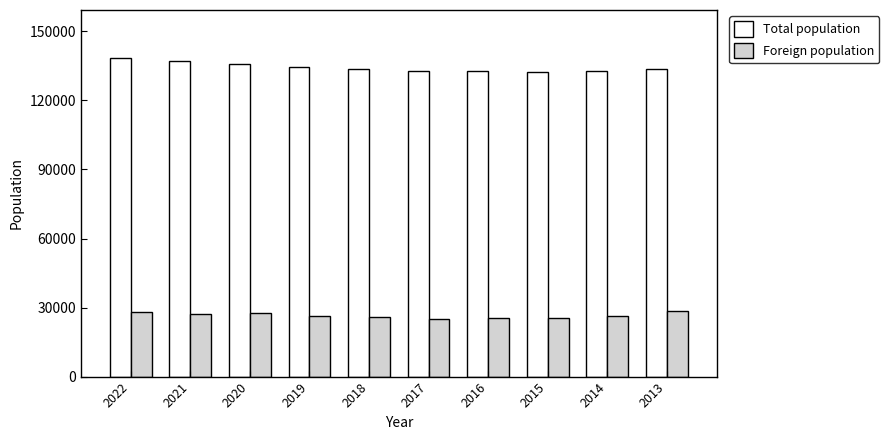

At 2015, list the series in order from largest to smallest.

Total population, Foreign population